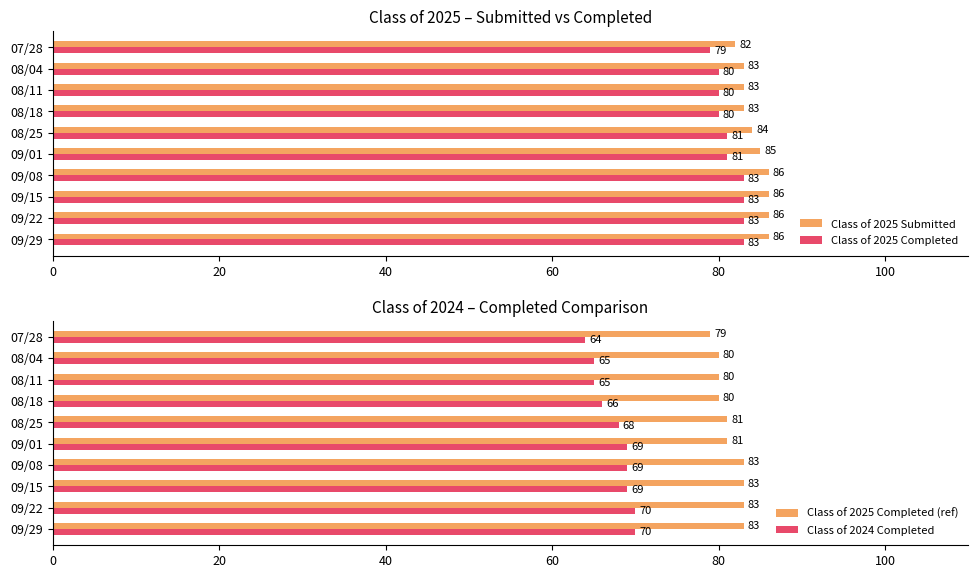

The value of Class of 2025 Submitted at 08/11 is 128. True or false?

False